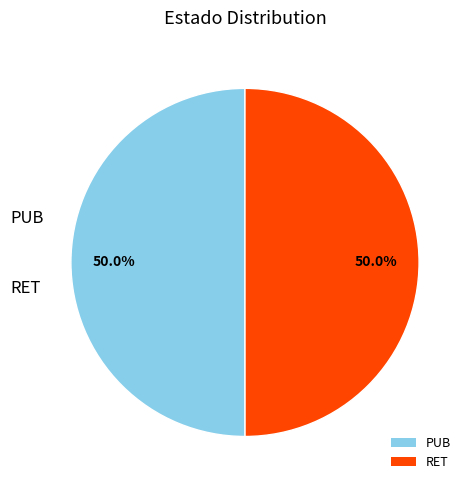

To the nearest percent, what is the combined percentage of PUB and RET?

100%